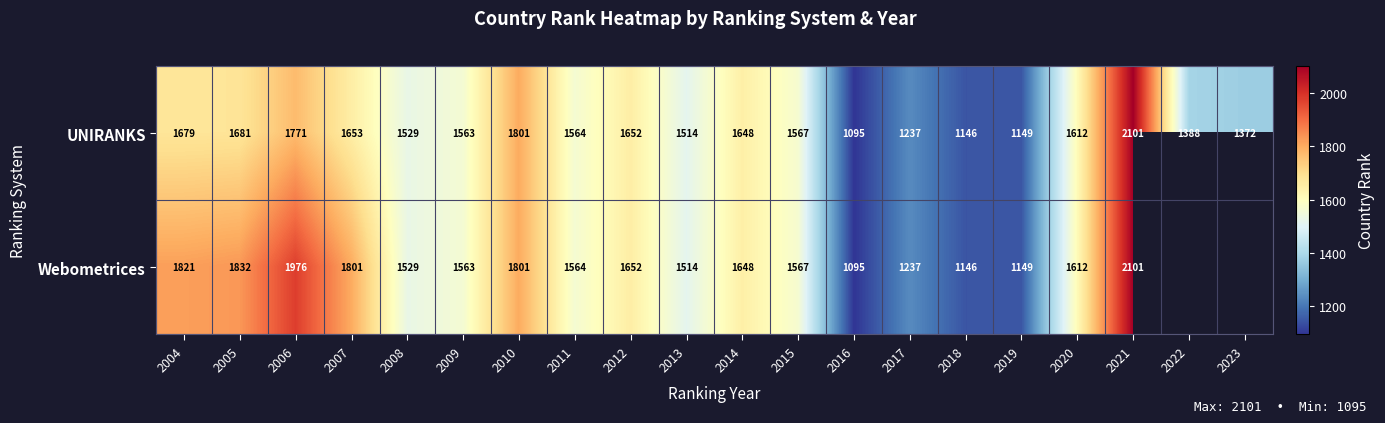

Which series changed the most between 2006 and 2011?

Webometrices